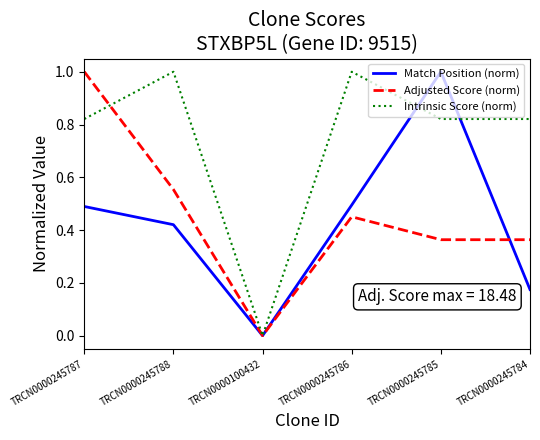

What is the difference between the second highest and second lowest values in the Match Position (norm) series?

0.3